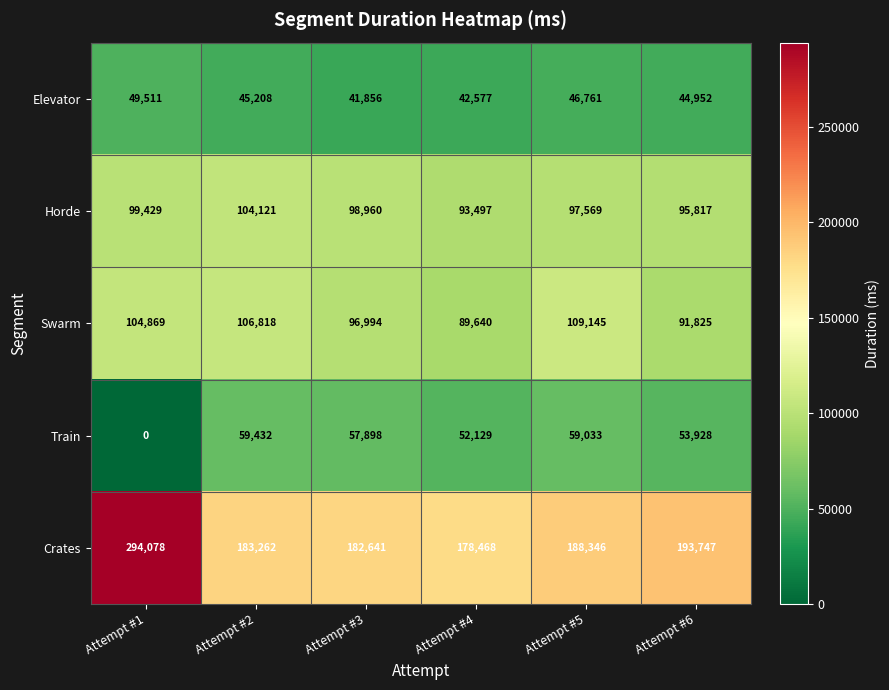

Between Attempt #3 and Attempt #4, which series saw the biggest shift?

Swarm